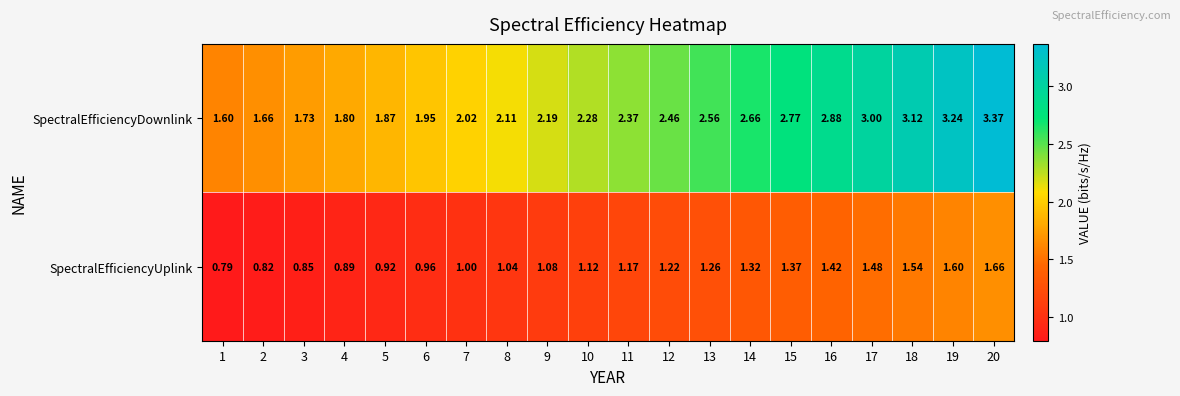

At 10, list the series in order from largest to smallest.

SpectralEfficiencyDownlink, SpectralEfficiencyUplink